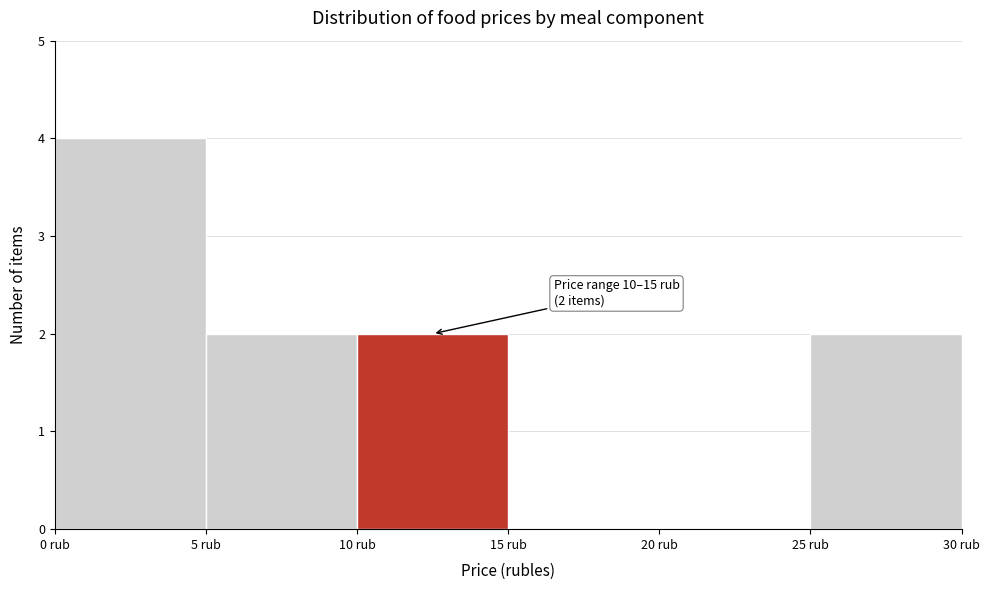

Which range on the x-axis has the tallest bar?

0 to 5